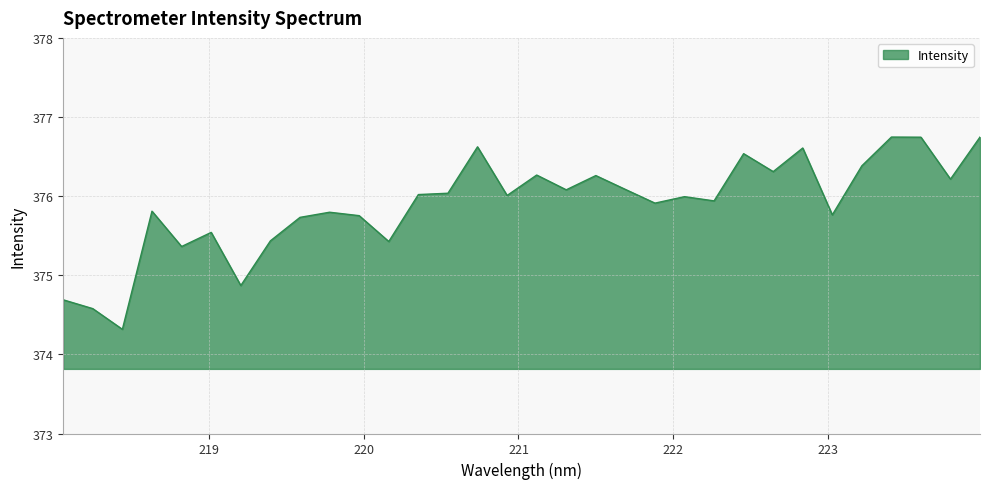

How many lines are shown in the chart?

1